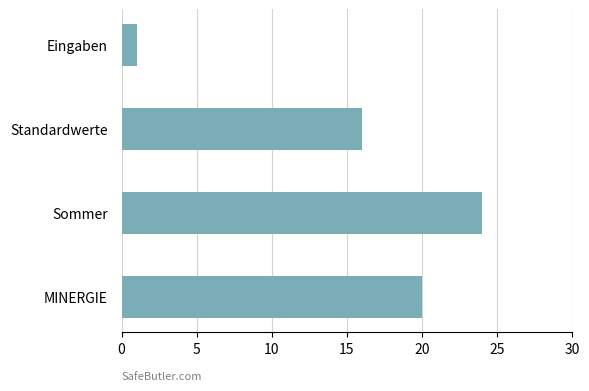

The chart shows a value of 24 at Sommer. True or false?

True